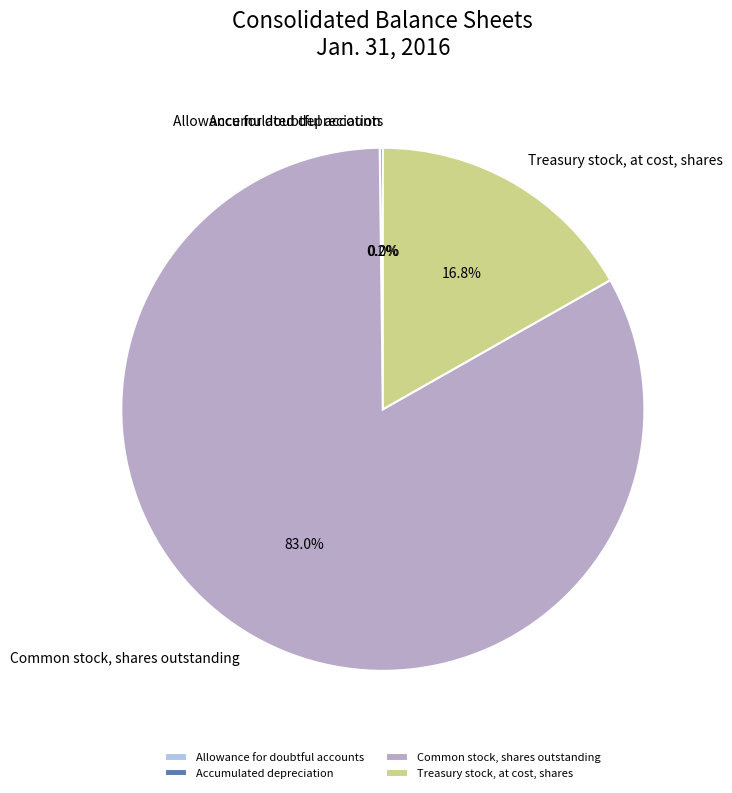

Does any single category account for the majority?

Yes